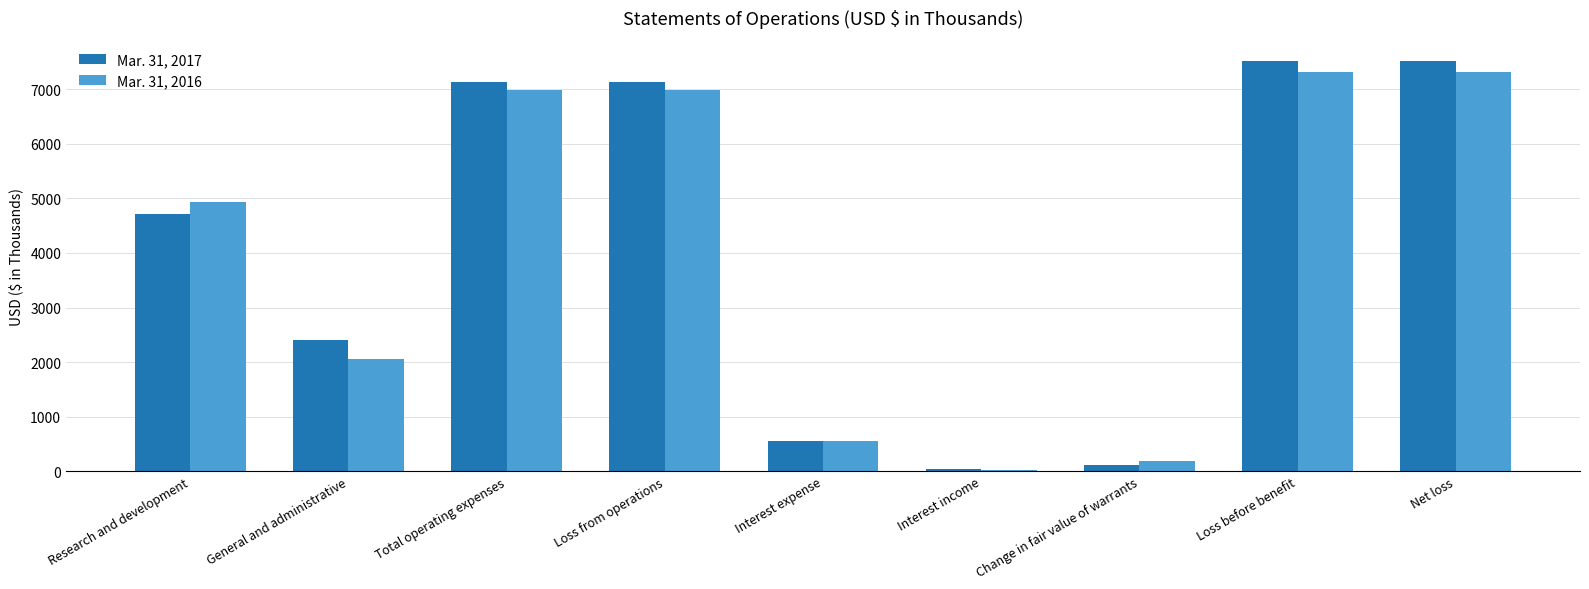

Read the Mar. 31, 2016 value at Interest expense.

548